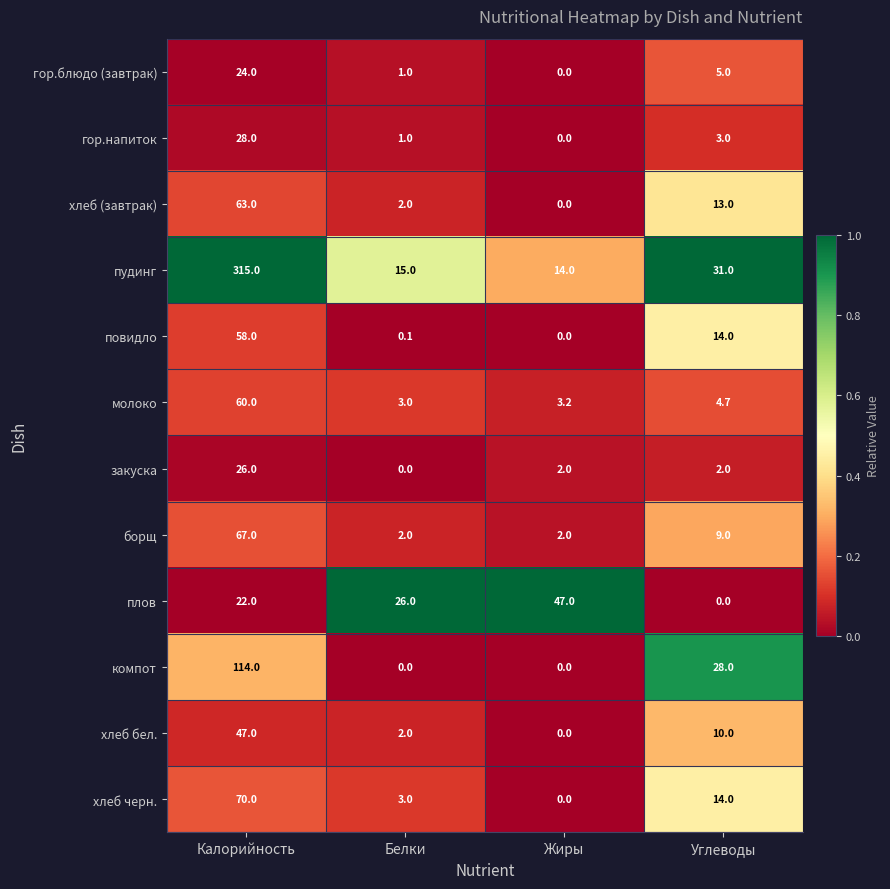

What is the total value across all series at Жиры?

68.2